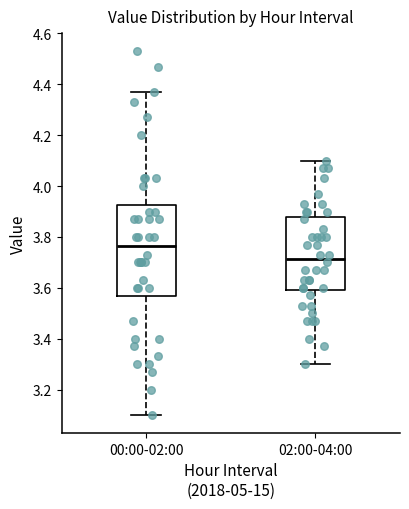

Reading left to right, read every box against the y-axis: the position of its median line, the range the box covers, and the ends of its whiskers. The values are not printed on the chart, so give them approximately, as read against the axis.

00:00-02:00: median 3.76, box 3.56 to 3.92, whiskers 3.10 to 4.38
02:00-04:00: median 3.72, box 3.60 to 3.88, whiskers 3.30 to 4.10